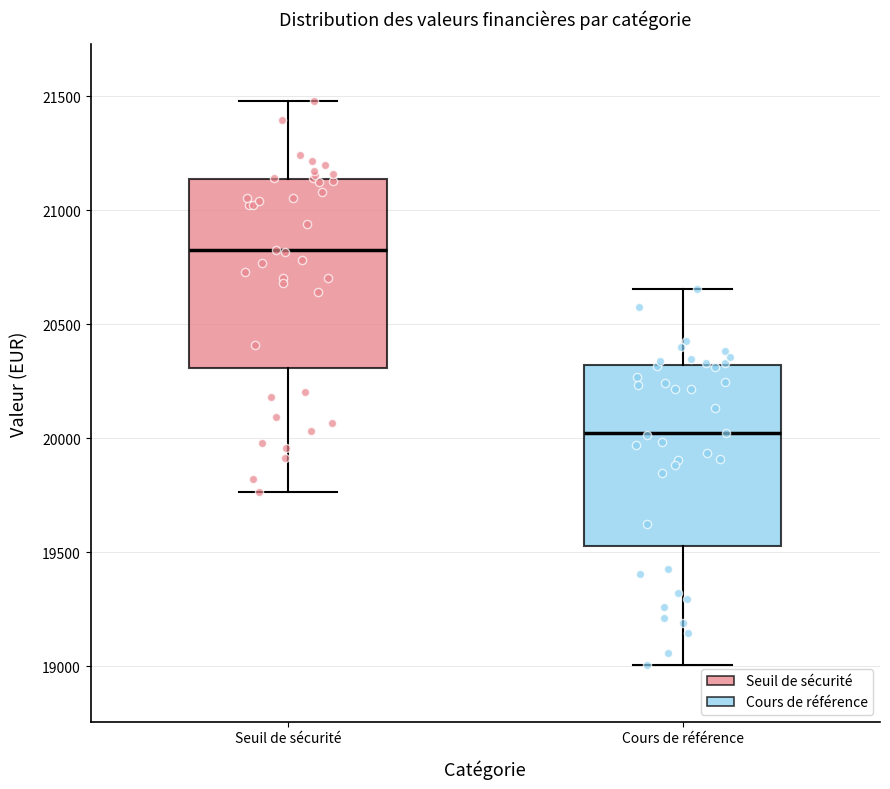

Reading left to right, read every box against the y-axis: the position of its median line, the range the box covers, and the ends of its whiskers. The values are not printed on the chart, so give them approximately, as read against the axis.

Seuil de sécurité: median 20850, box 20300 to 21150, whiskers 19750 to 21500
Cours de référence: median 20000, box 19550 to 20300, whiskers 19000 to 20650